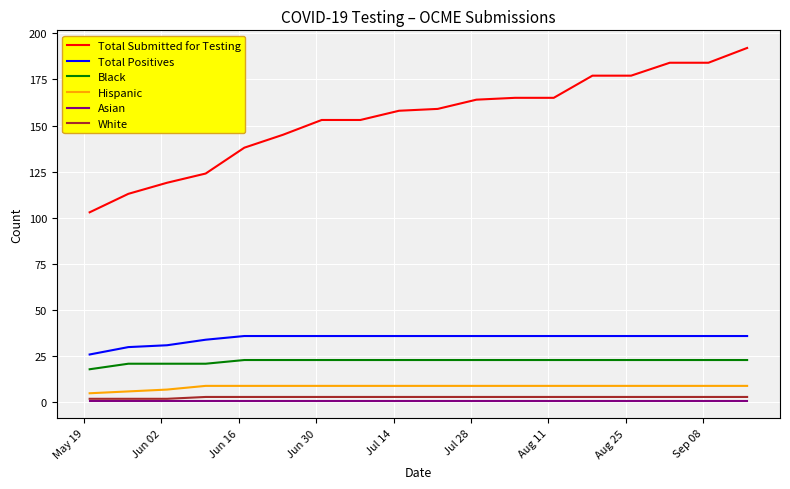

At how many categories does at least one series exceed 60?

18